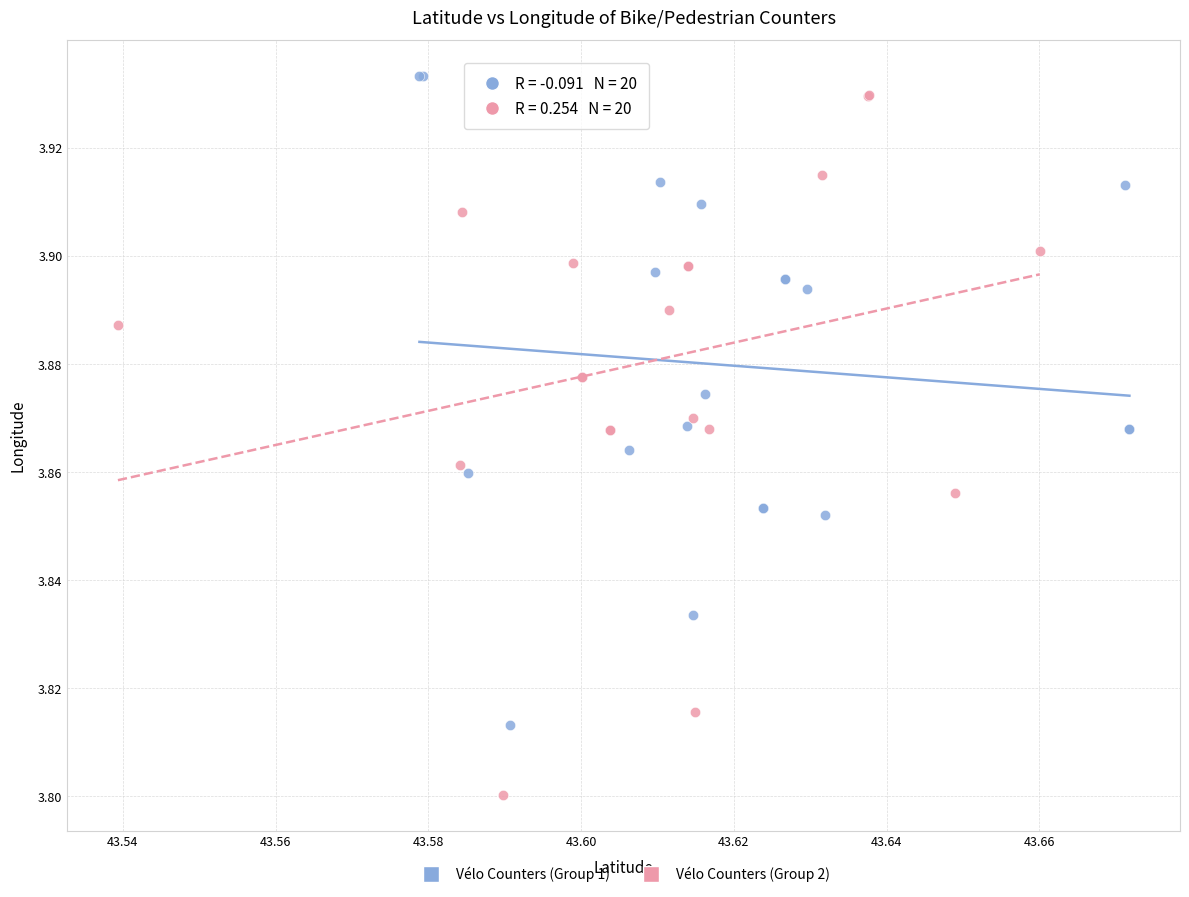

Which series contains the lowest Y value?

Vélo Counters (Group 2)